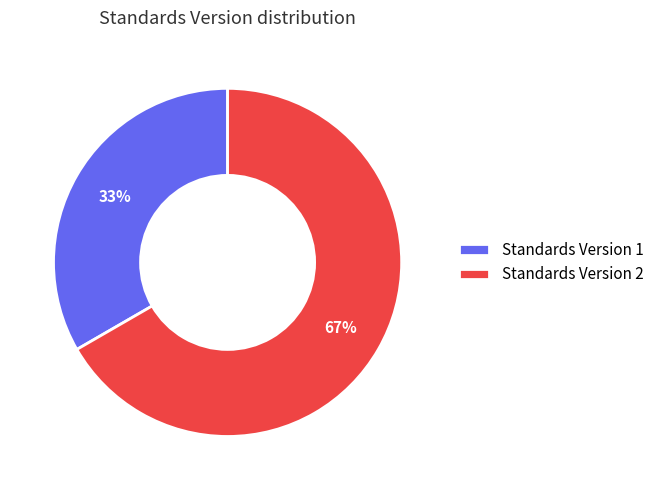

What is the majority slice?

Standards Version 2